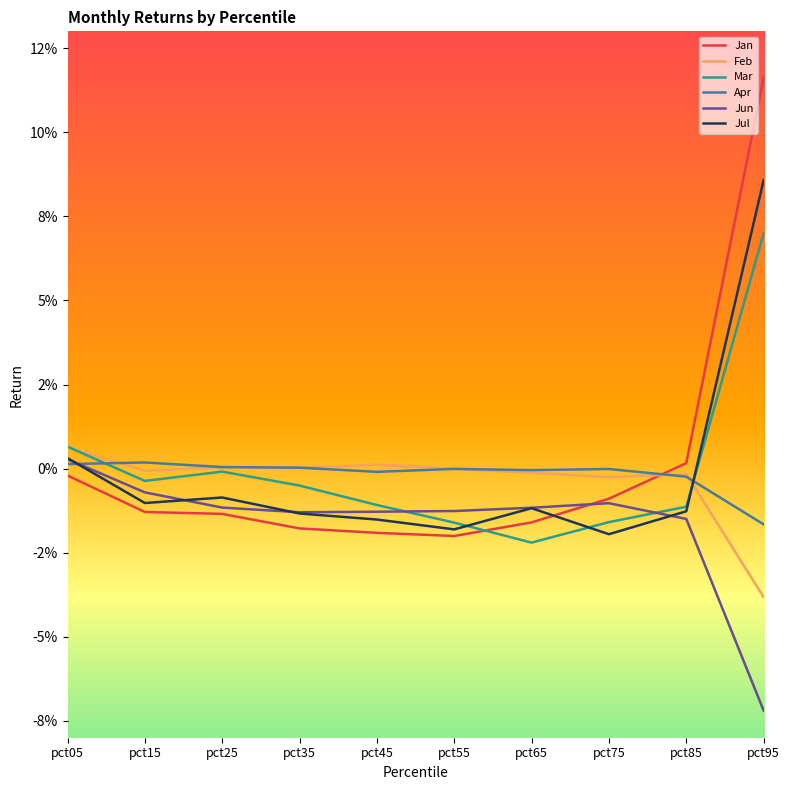

Does the chart have visible grid lines?

No